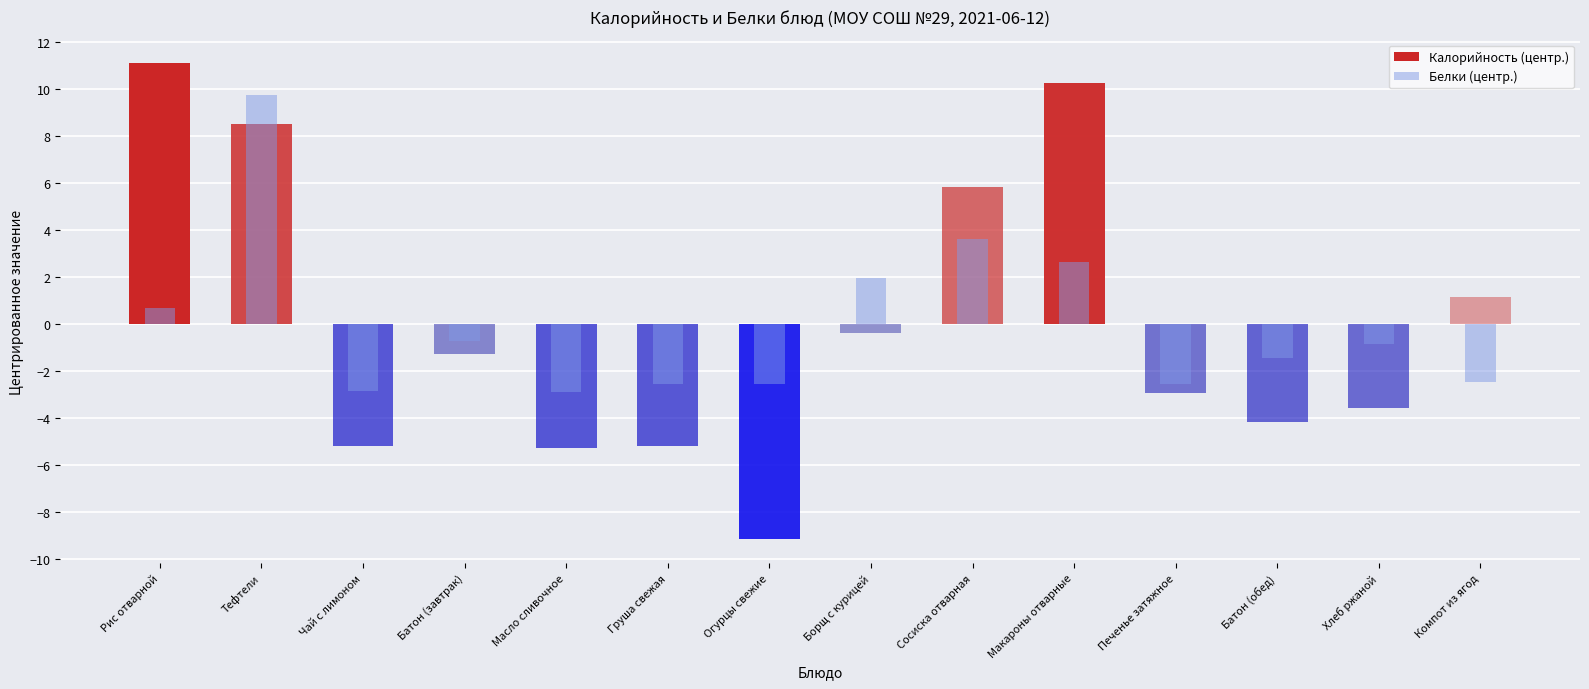

How many bars are there in total?

28